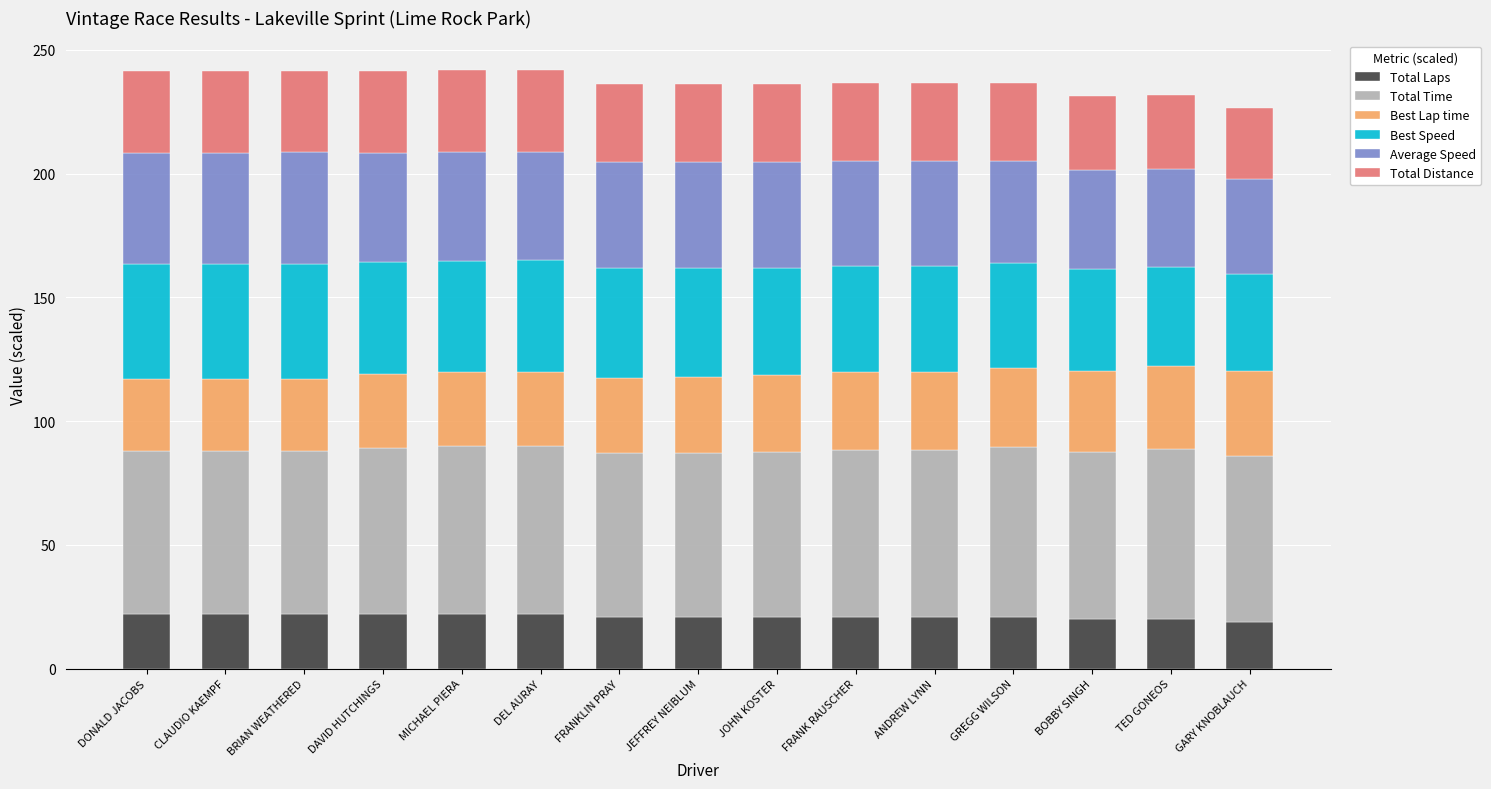

Is it true that Total Laps equals 22.0 at DONALD JACOBS?

True